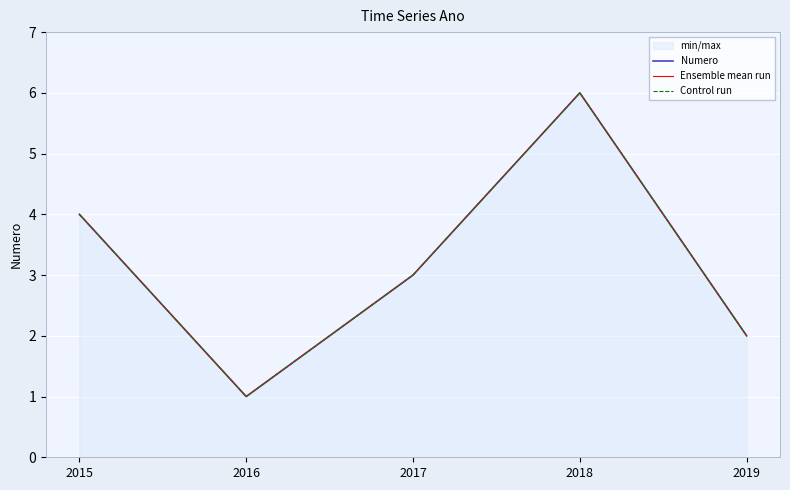

Reading right to left, transcribe all the data shown in this chart.

Numero: 2	6	3	1	4
Ensemble mean run: 2	6	3	1	4
Control run: 2	6	3	1	4